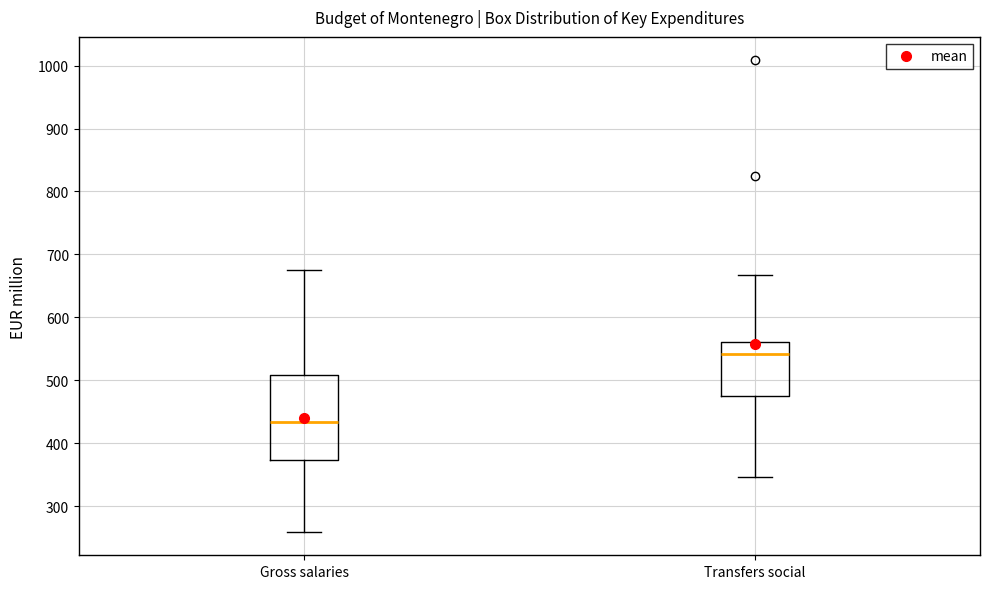

Where does the upper whisker of the box for Transfers social end on the y-axis? The values are not printed on the chart, so give them approximately, as read against the axis.

670